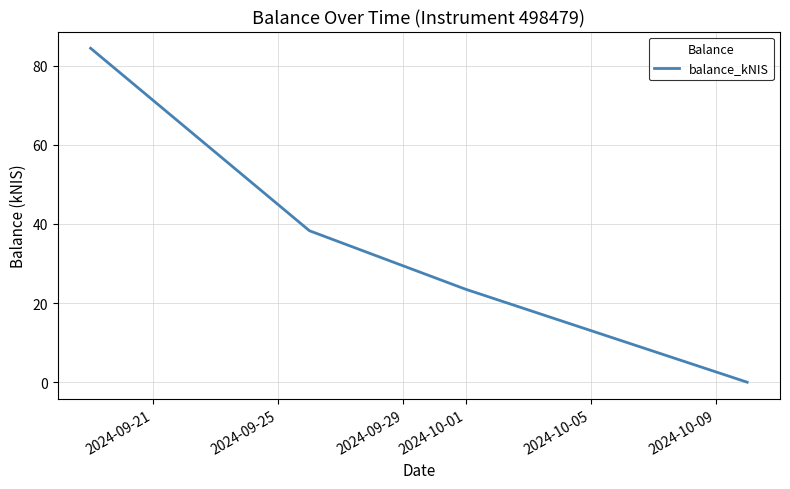

True or false: the data has more than 2 interior local peaks.

False